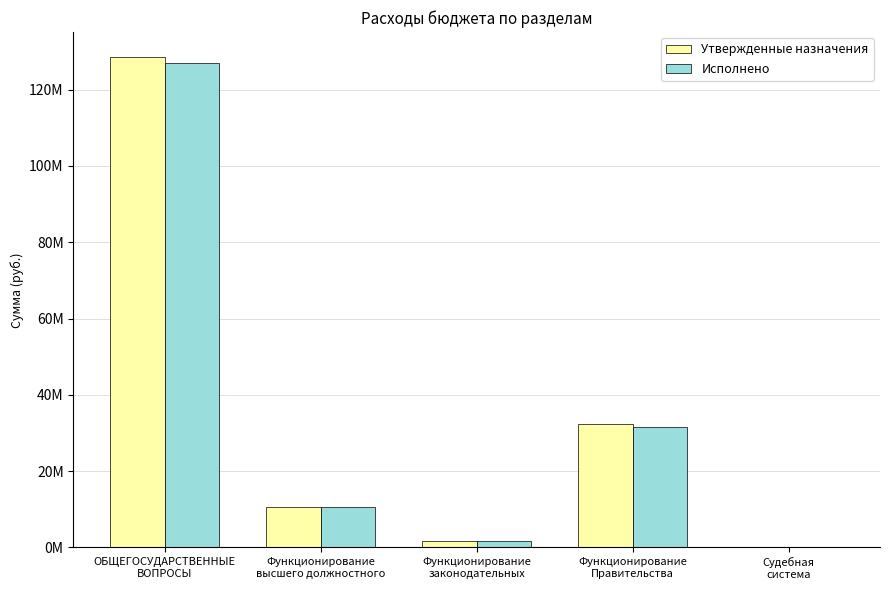

Are the bars horizontal?

No